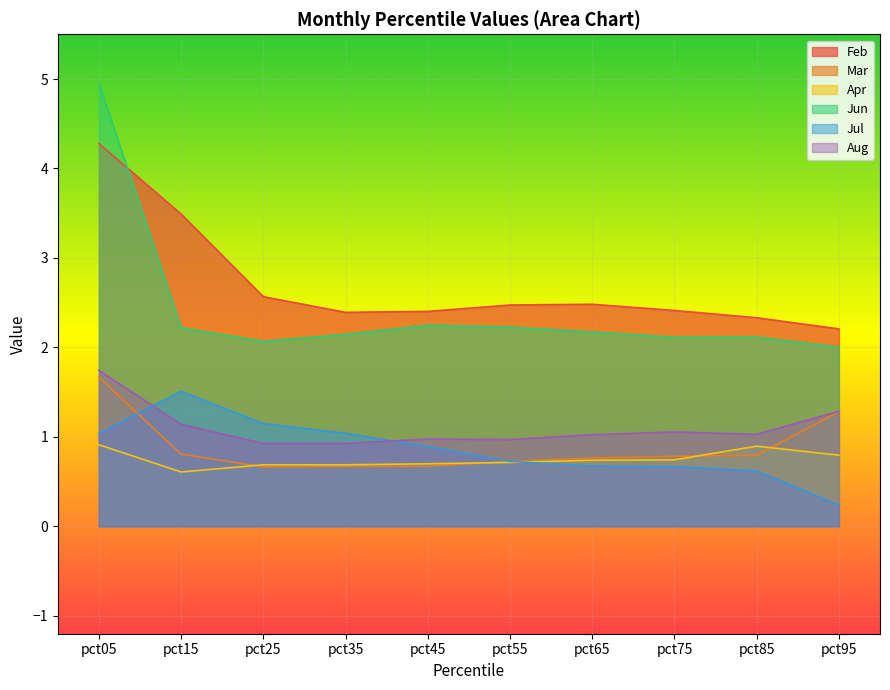

What is the approximate value of Aug at pct45?

1.0